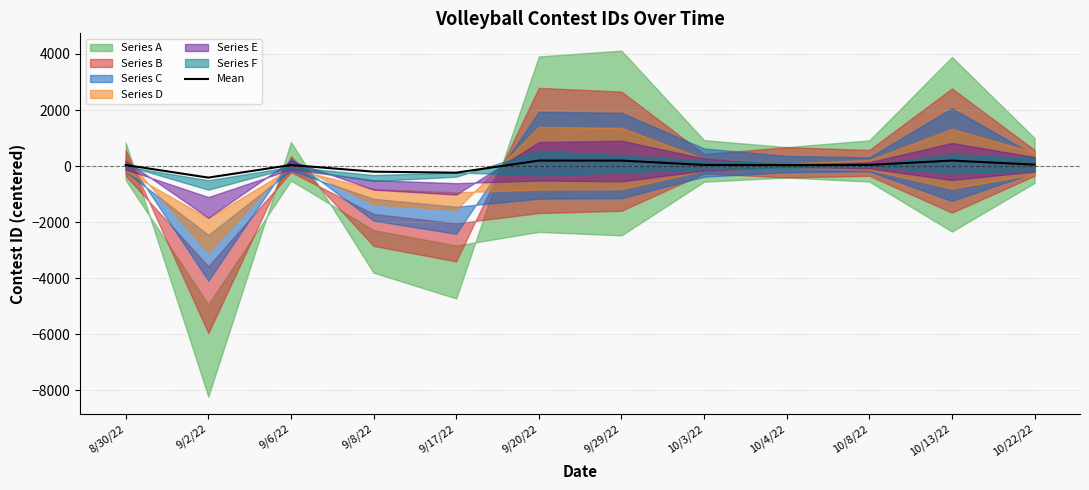

What is the label of the 12th point from the right?

8/30/22